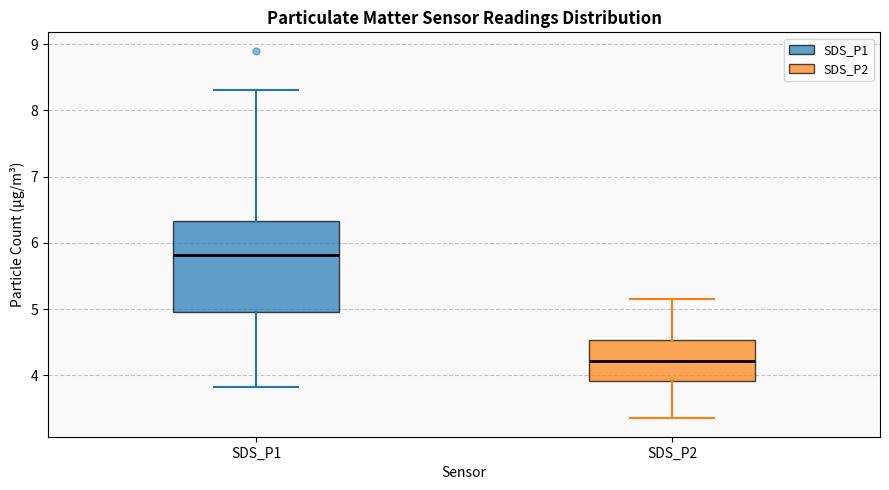

Where does the median line of the box for SDS_P1 sit on the y-axis? The values are not printed on the chart, so give them approximately, as read against the axis.

5.8